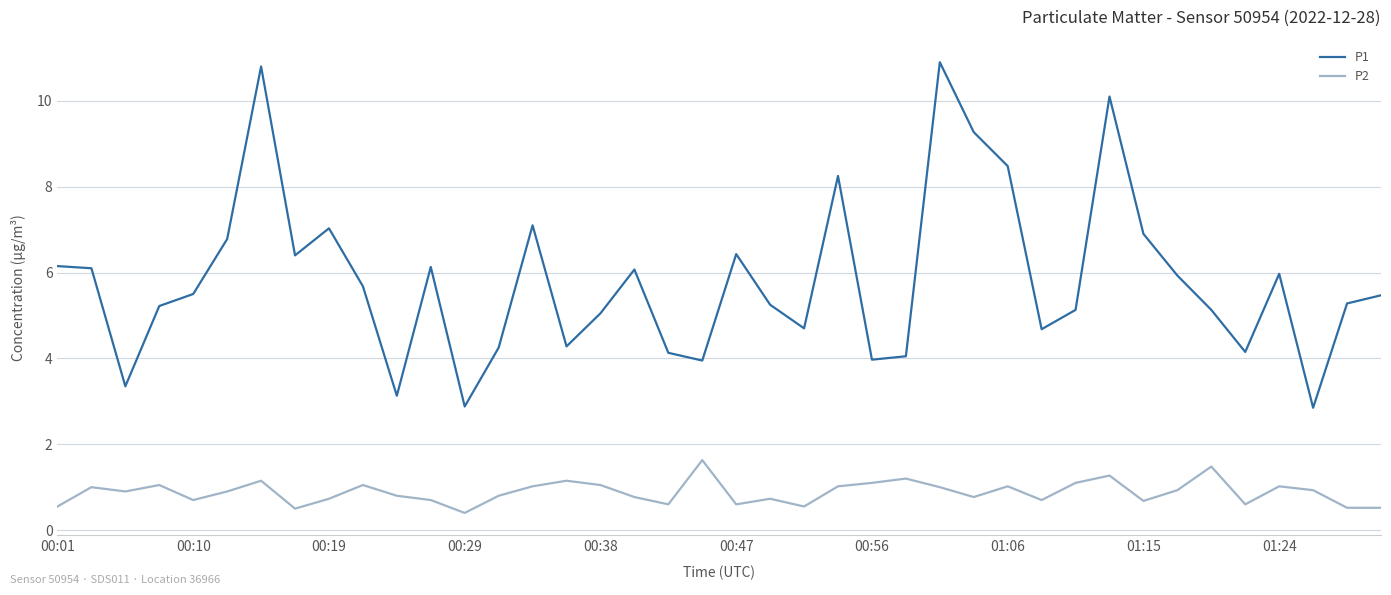

How many values in the P1 series are below 5?

13